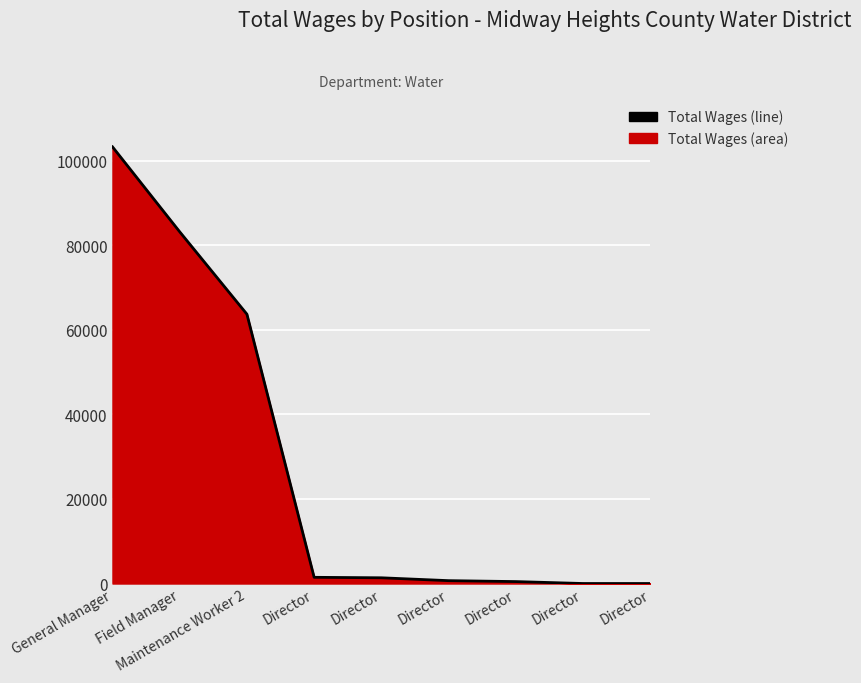

List the labels in order of value, largest first.

General Manager, Field Manager, Maintenance Worker 2, Director, Director, Director, Director, Director, Director